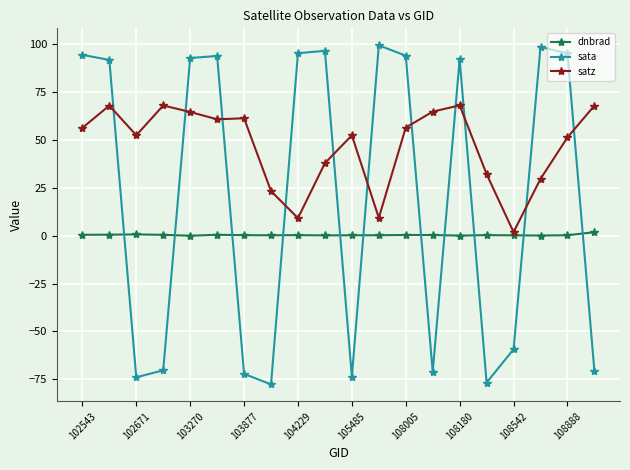

At how many categories does at least one series exceed 16?

19